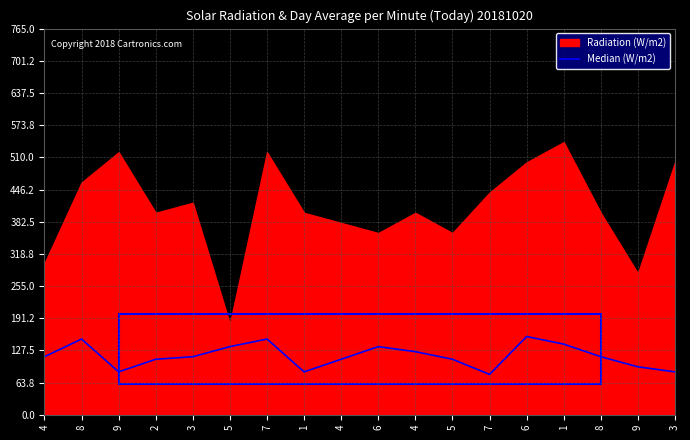

Which has a higher value, 3 or 4?

4